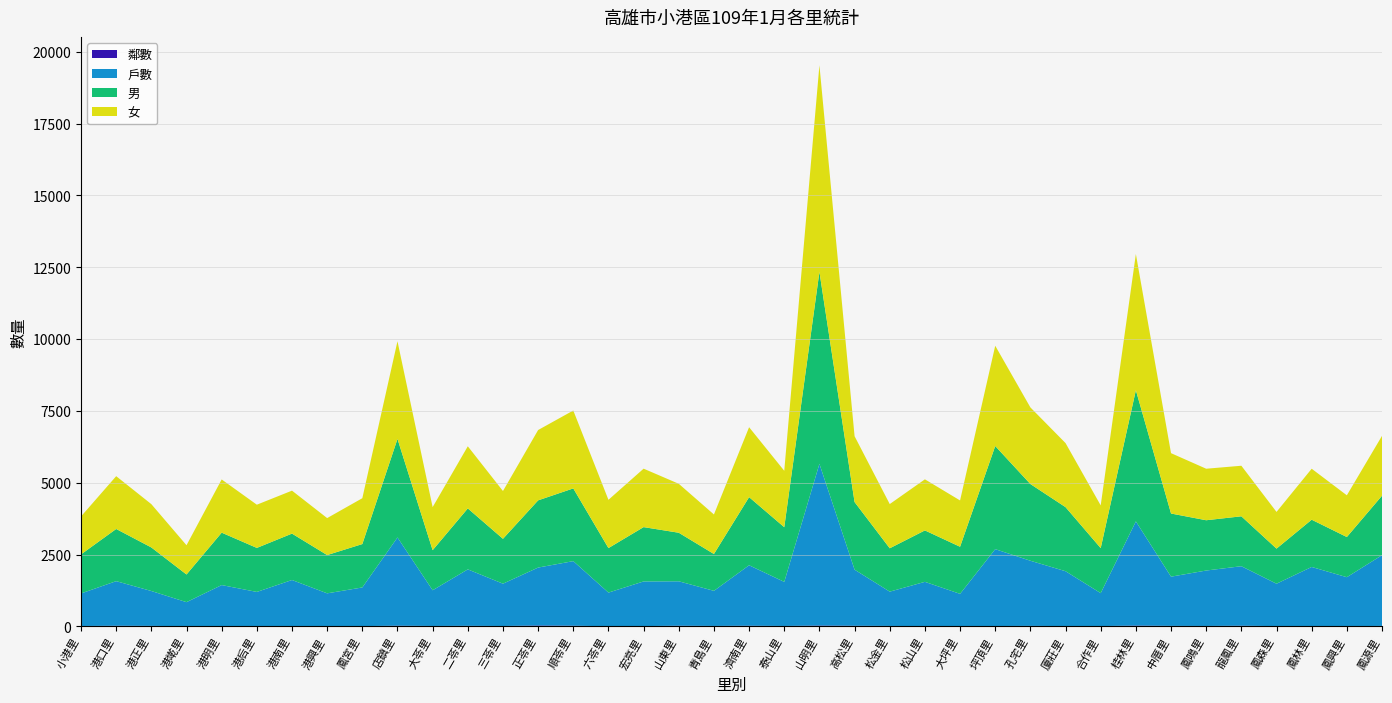

Reading left to right, what are all the values shown in this chart?

鄰數: 小港里=16	港口里=25	港正里=20	港墘里=10	港明里=15	港后里=11	港南里=14	港興里=12	鳳宮里=12	店鎮里=27	大苓里=17	二苓里=22	三苓里=16	正苓里=34	順苓里=26	六苓里=8	宏亮里=13	山東里=26	青島里=18	濟南里=26	泰山里=17	山明里=32	高松里=24	松金里=18	松山里=13	大坪里=13	坪頂里=15	孔宅里=20	廈莊里=14	合作里=13	桂林里=31	中厝里=20	鳳鳴里=17	龍鳳里=26	鳳森里=12	鳳林里=13	鳳興里=12	鳳源里=19
戶數: 小港里=1133	港口里=1552	港正里=1214	港墘里=836	港明里=1426	港后里=1191	港南里=1603	港興里=1141	鳳宮里=1346	店鎮里=3071	大苓里=1243	二苓里=1965	三苓里=1473	正苓里=2016	順苓里=2248	六苓里=1171	宏亮里=1554	山東里=1546	青島里=1222	濟南里=2104	泰山里=1535	山明里=5628	高松里=1953	松金里=1194	松山里=1540	大坪里=1122	坪頂里=2676	孔宅里=2267	廈莊里=1909	合作里=1147	桂林里=3626	中厝里=1713	鳳鳴里=1930	龍鳳里=2071	鳳森里=1476	鳳林里=2058	鳳興里=1703	鳳源里=2462
男: 小港里=1360	港口里=1816	港正里=1516	港墘里=963	港明里=1824	港后里=1532	港南里=1615	港興里=1332	鳳宮里=1510	店鎮里=3430	大苓里=1395	二苓里=2122	三苓里=1562	正苓里=2339	順苓里=2531	六苓里=1549	宏亮里=1891	山東里=1690	青島里=1282	濟南里=2371	泰山里=1903	山明里=6681	高松里=2353	松金里=1509	松山里=1790	大坪里=1639	坪頂里=3589	孔宅里=2670	廈莊里=2230	合作里=1567	桂林里=4565	中厝里=2198	鳳鳴里=1750	龍鳳里=1737	鳳森里=1221	鳳林里=1645	鳳興里=1398	鳳源里=2070
女: 小港里=1321	港口里=1838	港正里=1507	港墘里=1018	港明里=1852	港后里=1504	港南里=1495	港興里=1287	鳳宮里=1596	店鎮里=3398	大苓里=1499	二苓里=2162	三苓里=1663	正苓里=2448	順苓里=2711	六苓里=1680	宏亮里=2034	山東里=1704	青島里=1376	濟南里=2434	泰山里=1963	山明里=7192	高松里=2292	松金里=1539	松山里=1778	大坪里=1612	坪頂里=3490	孔宅里=2667	廈莊里=2229	合作里=1487	桂林里=4740	中厝里=2101	鳳鳴里=1793	龍鳳里=1760	鳳森里=1278	鳳林里=1774	鳳興里=1452	鳳源里=2082